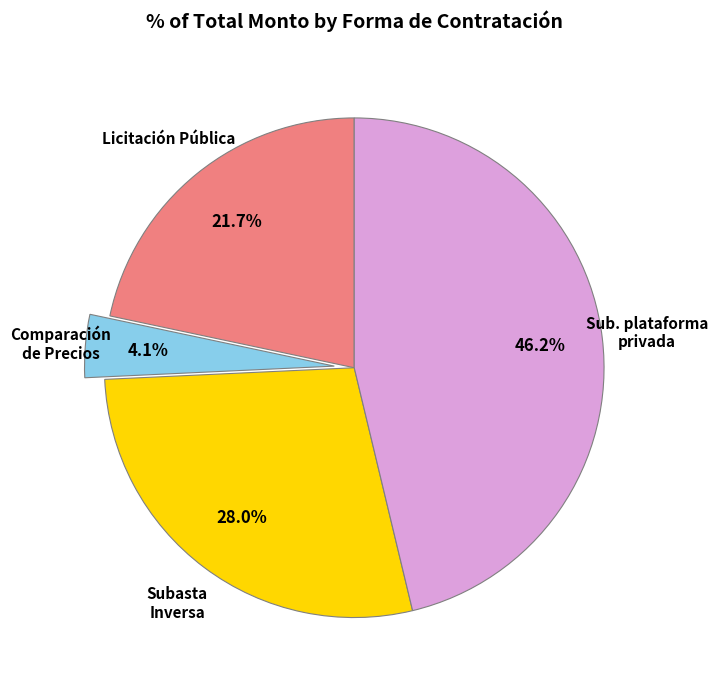

What percentage is NOT represented by Licitación Pública?

78.3%